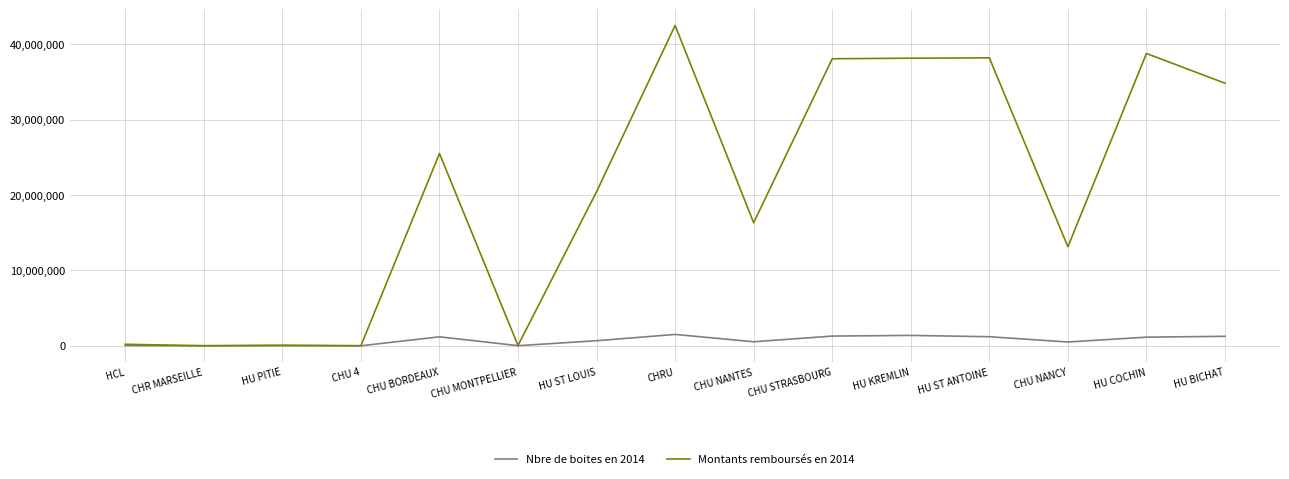

Which series has the largest range (max minus min)?

Montants remboursés en 2014